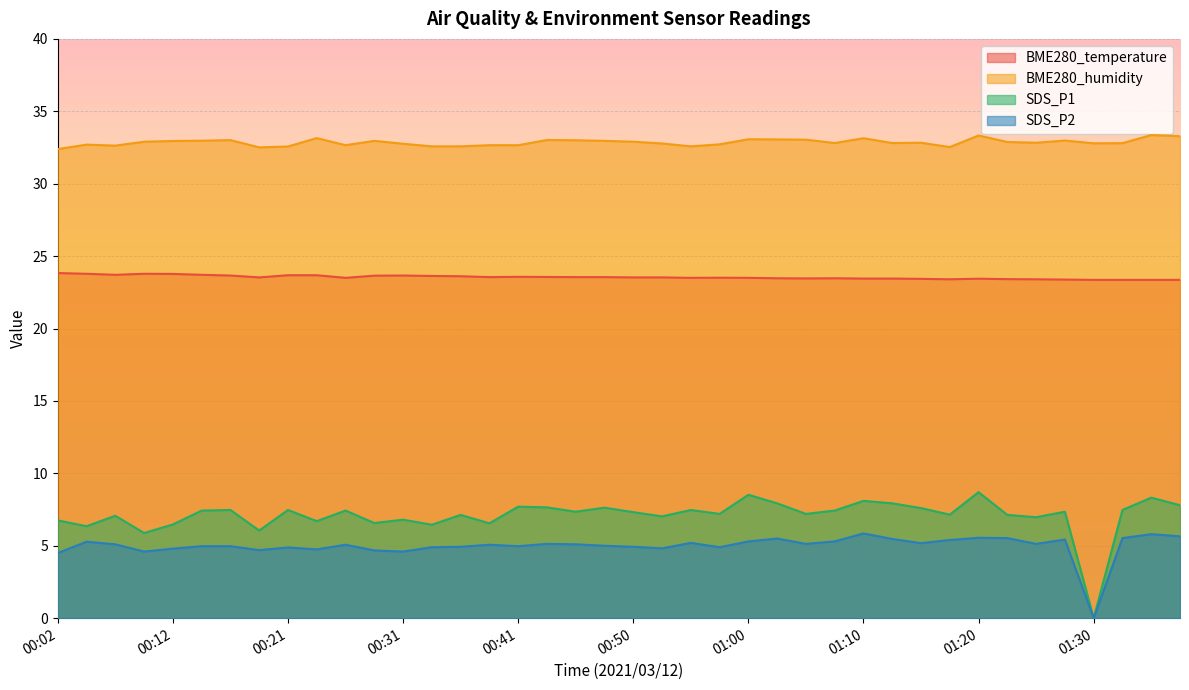

Between 00:26 and 01:32, which series saw the biggest shift?

SDS_P2